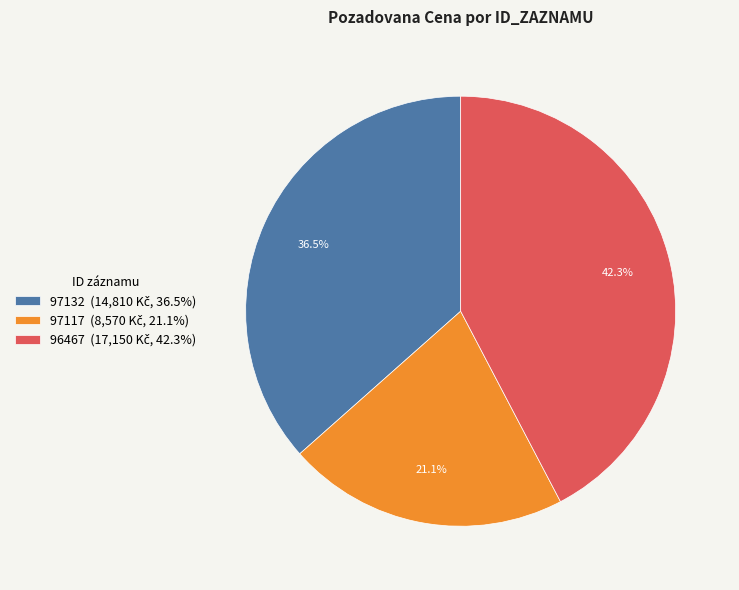

What is the largest slice in the pie chart?

96467